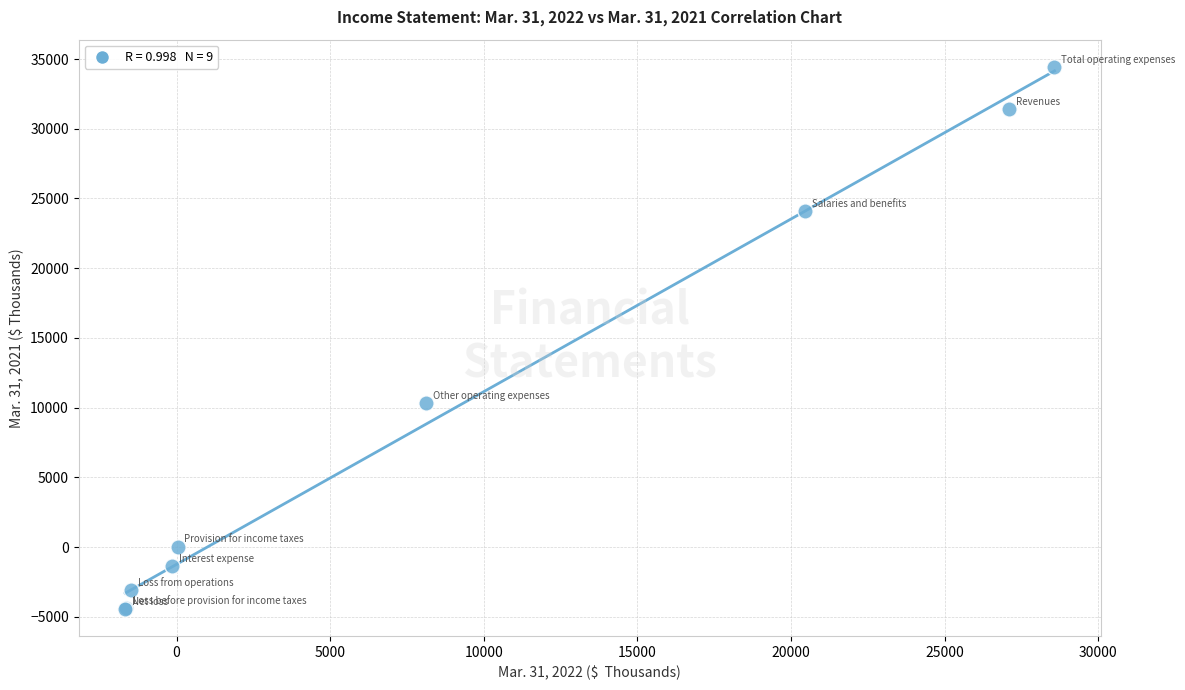

What Y value in the scatter plot is closest to 15003?

10356